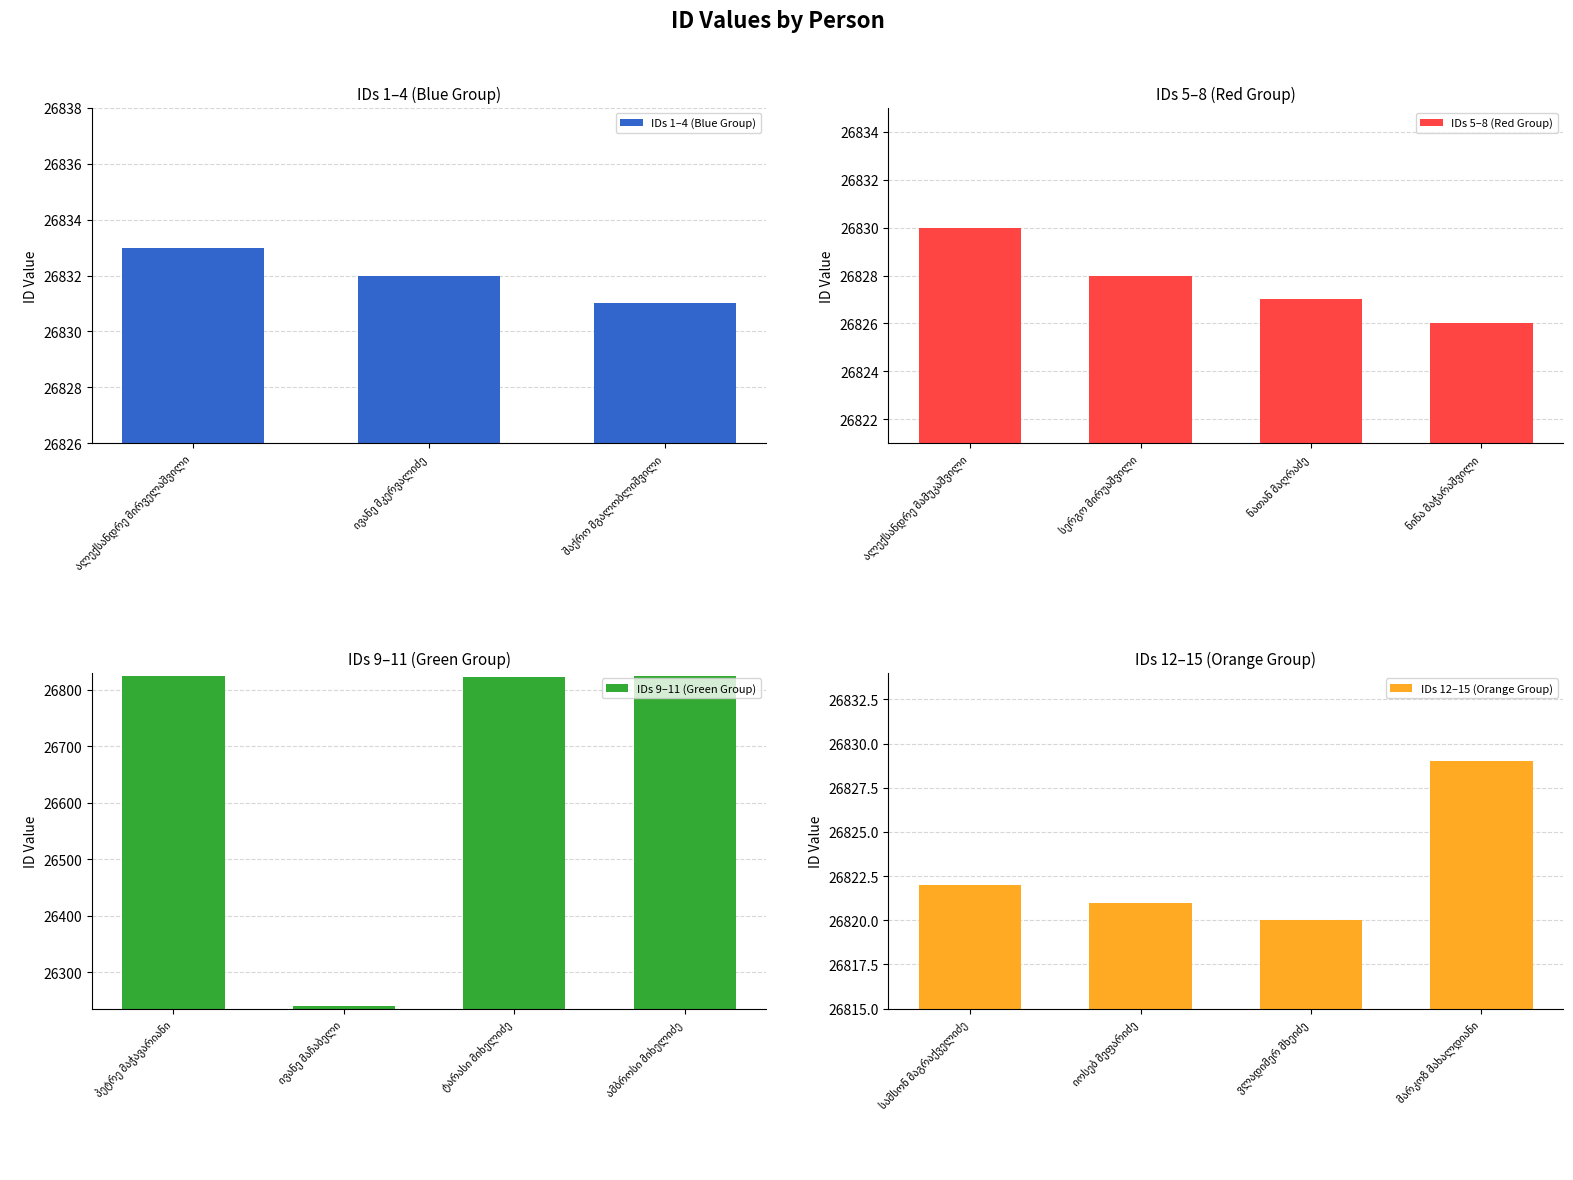

How many bars are there in total?

15